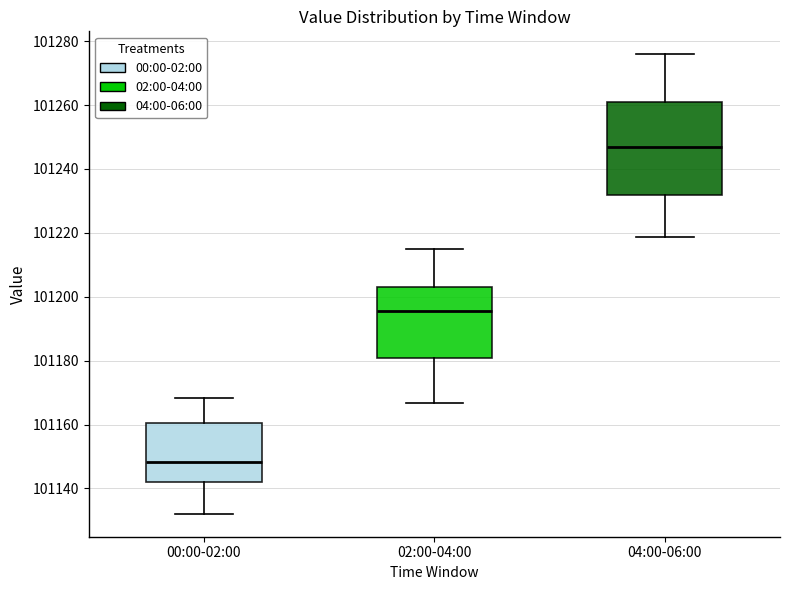

Which box is the tallest, from its lower edge to its upper edge?

04:00-06:00